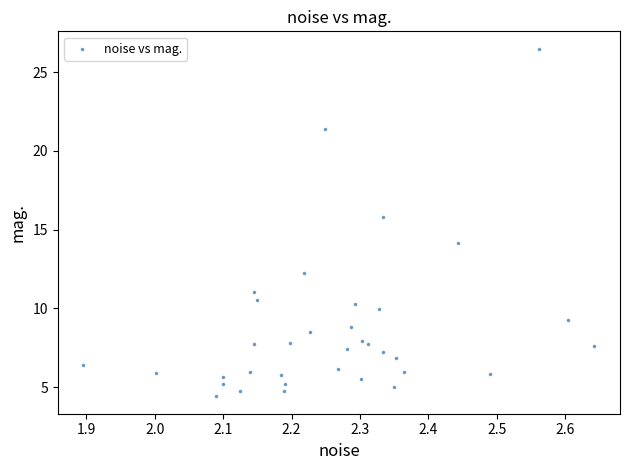

What is the range of X values (max minus min)?

0.7